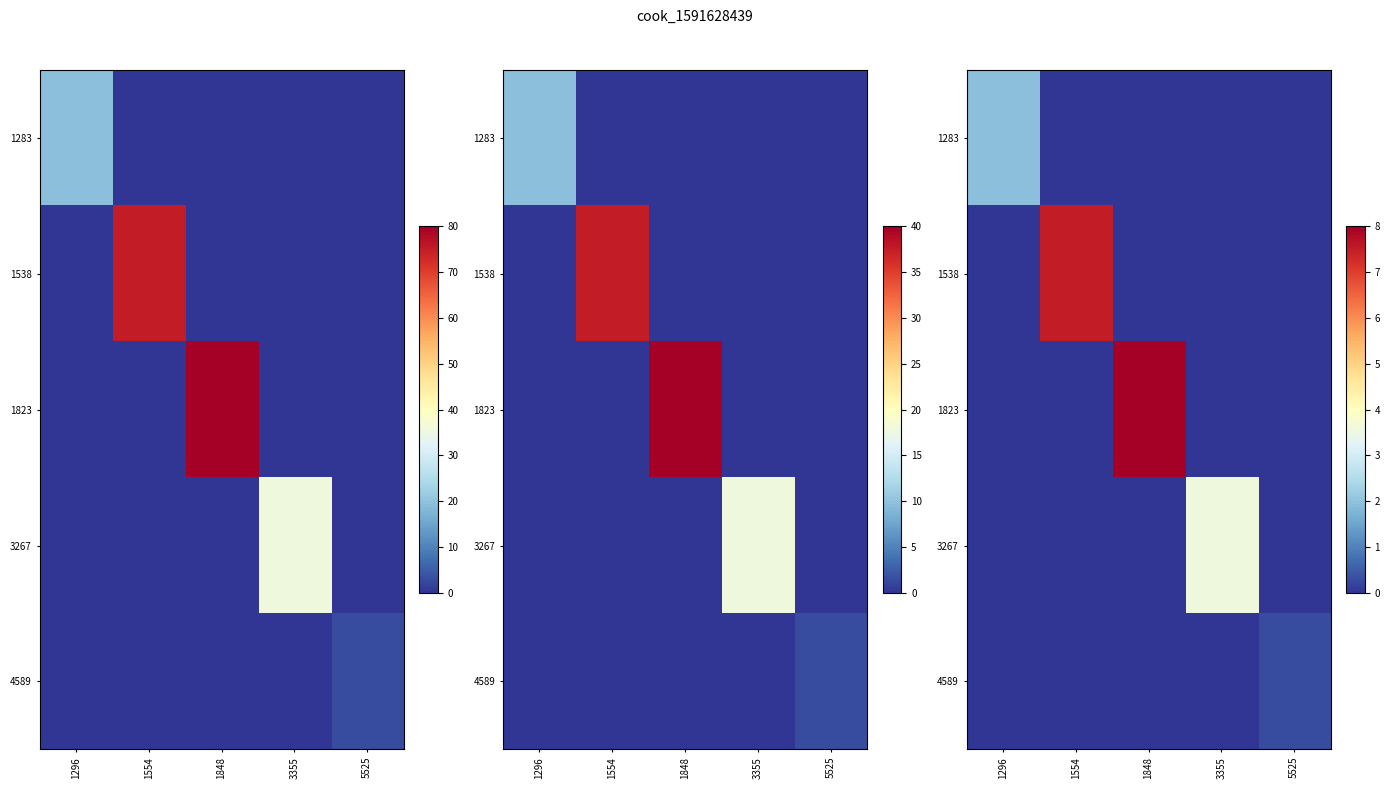

Is the value of 1538 at 1848 greater than the value of 1283 at 1296?

No